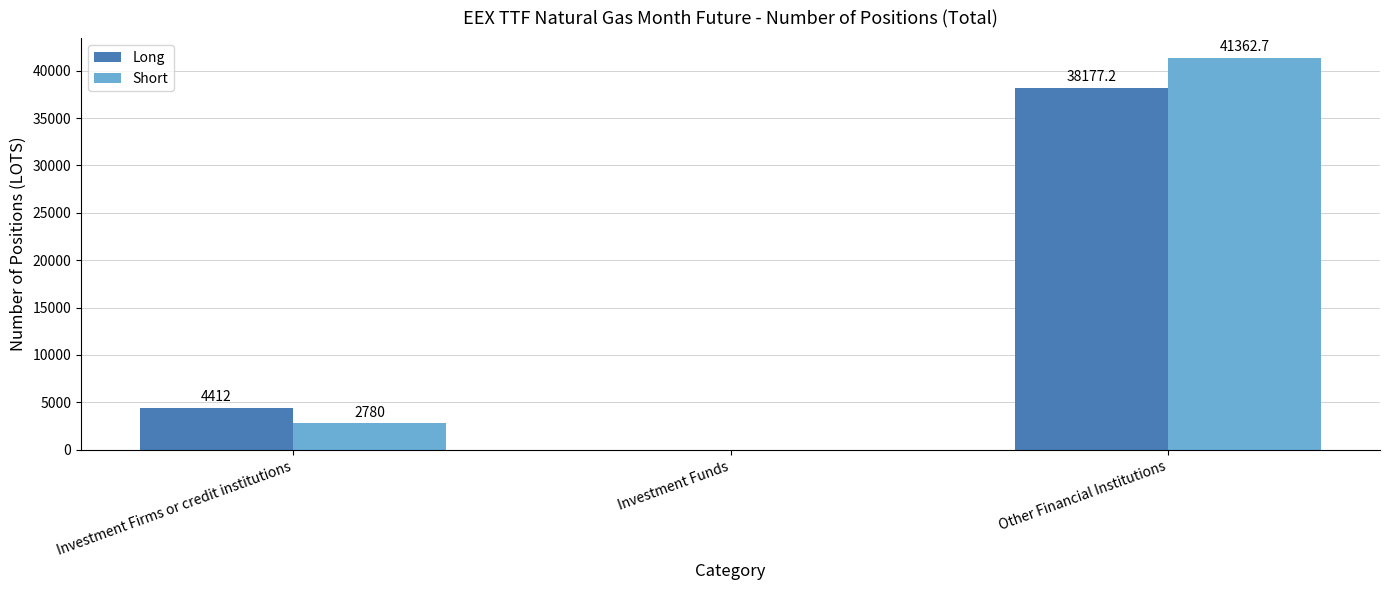

At which category is the sum across all series the highest?

Other Financial Institutions